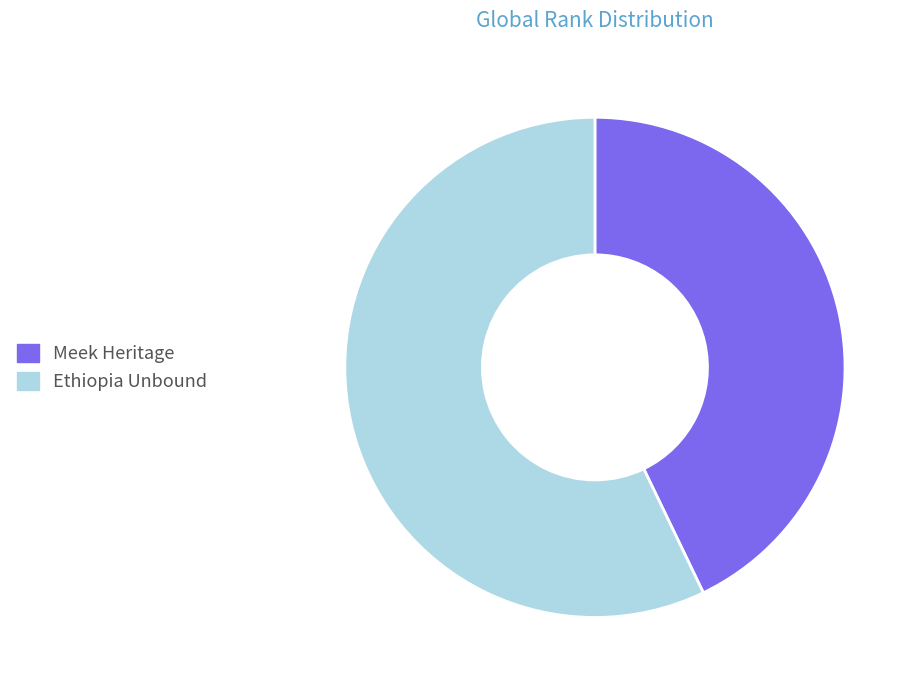

Count the number of slices in the pie.

2